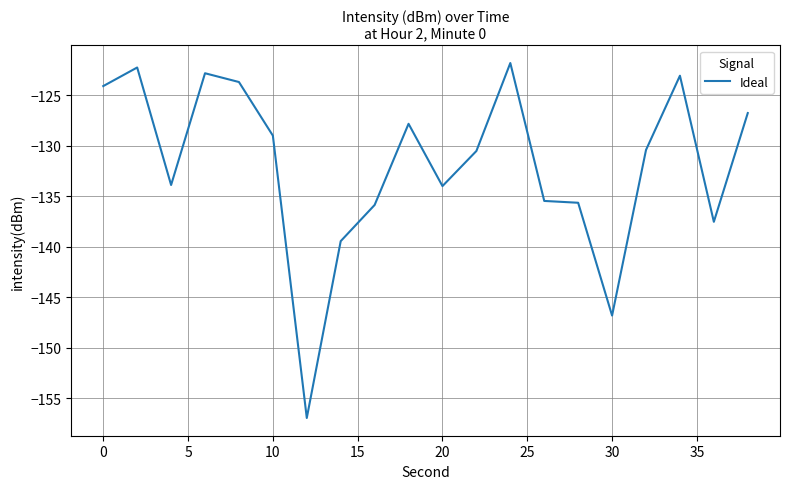

How many categories are shown in the chart?

20